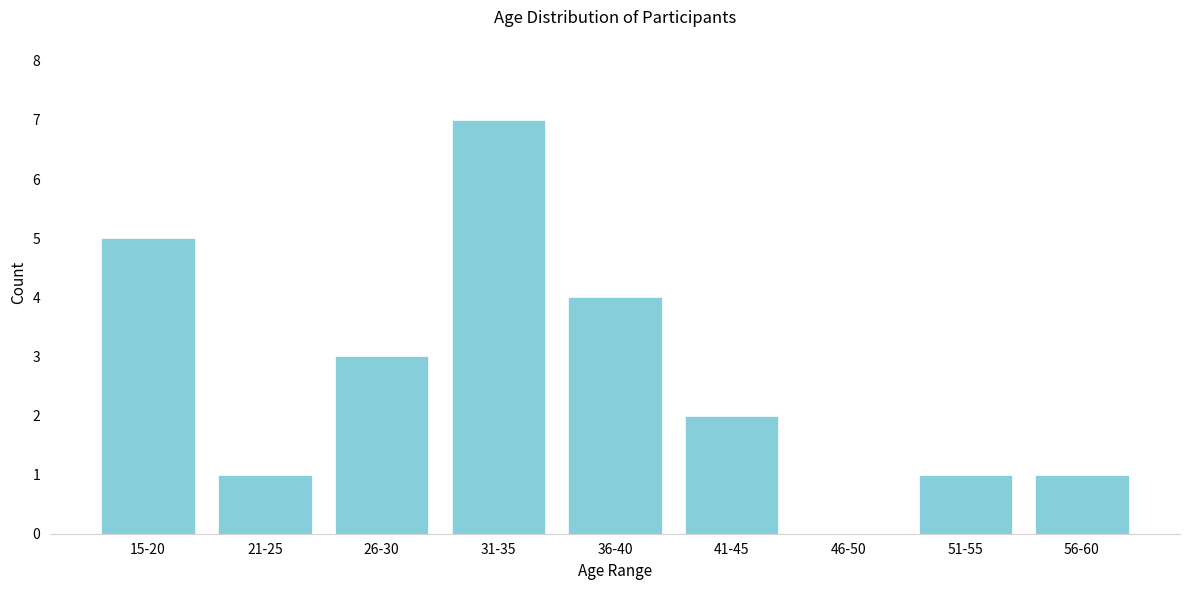

Reading left to right, extract all data points from this chart.

15-20=5	21-25=1	26-30=3	31-35=7	36-40=4	41-45=2	46-50=0	51-55=1	56-60=1